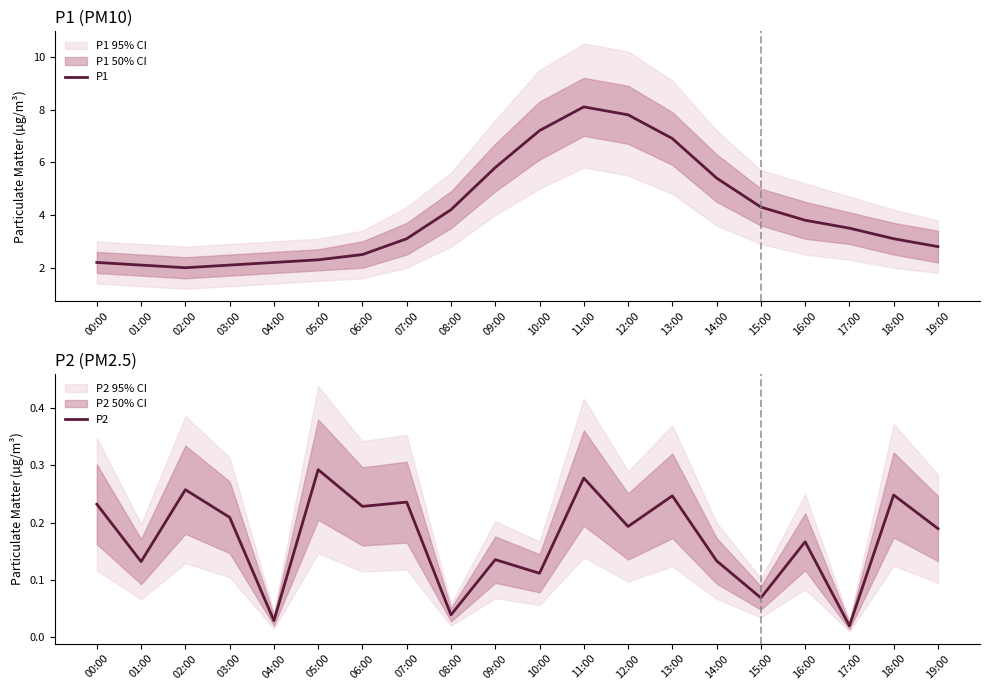

Which series has the largest total across all categories?

P1